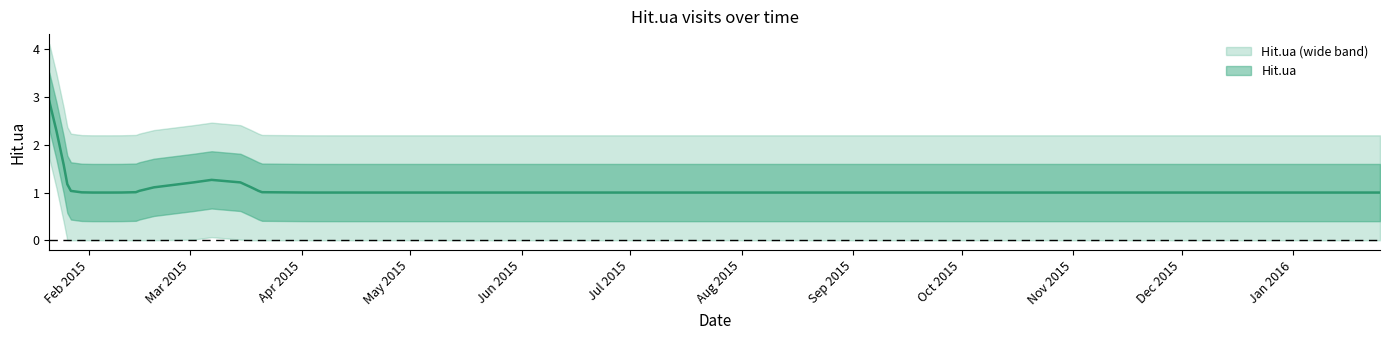

At which category does the data reach its first local peak?

2015-03-07